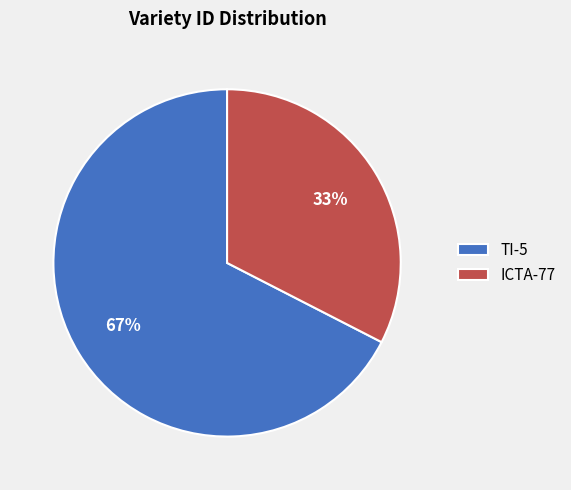

Which category has the biggest portion of the pie?

TI-5